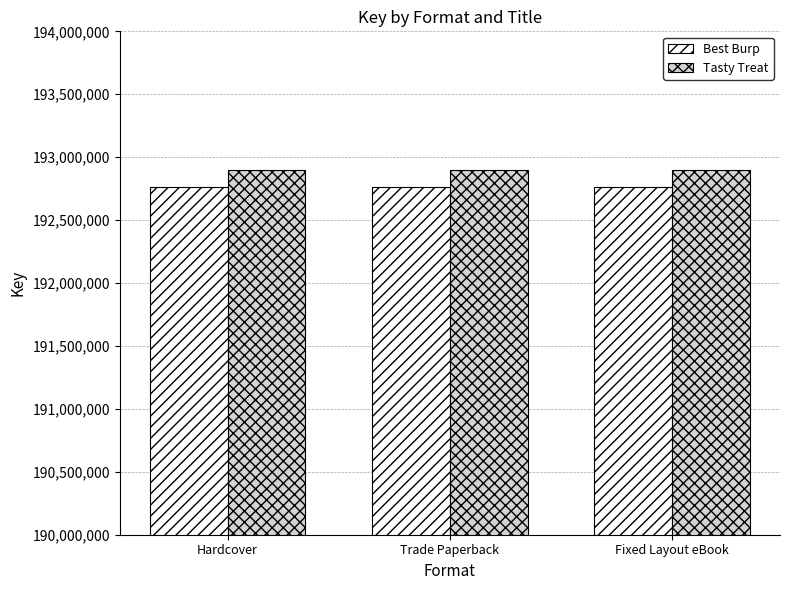

What is the approximate value of Best Burp at Fixed Layout eBook?

192766440